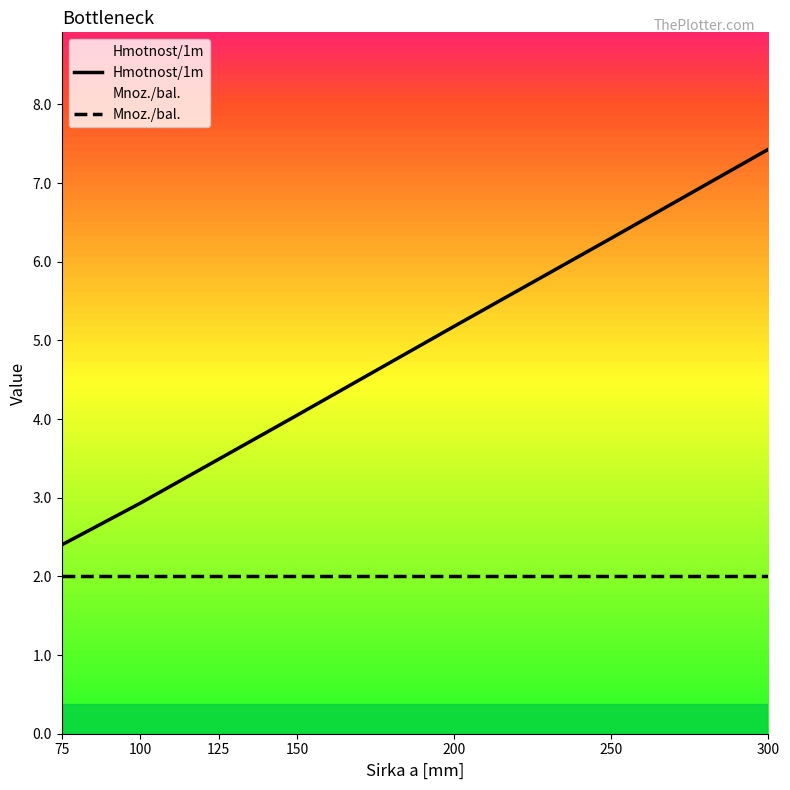

True or false: Mnoz./bal. and Hmotnost/1m cross at least once.

False